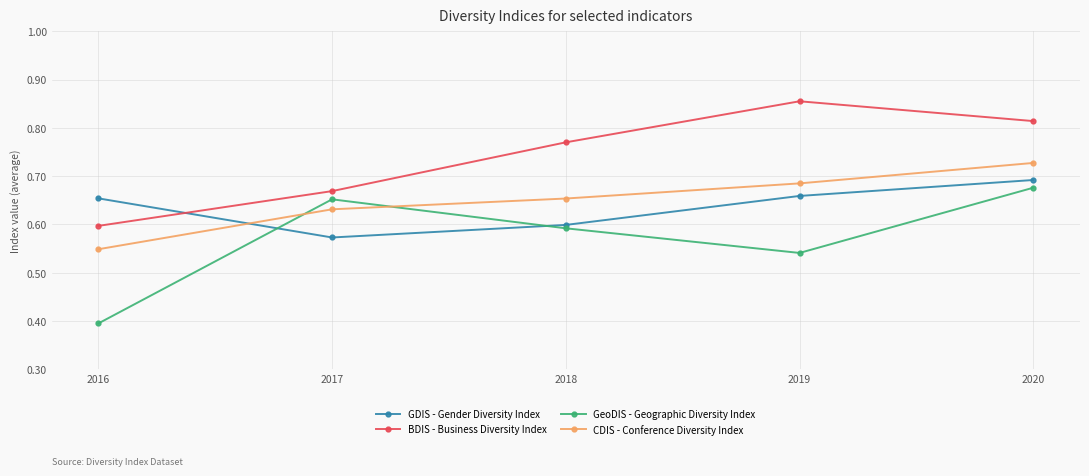

What is the total value across all series at 2016?

2.2